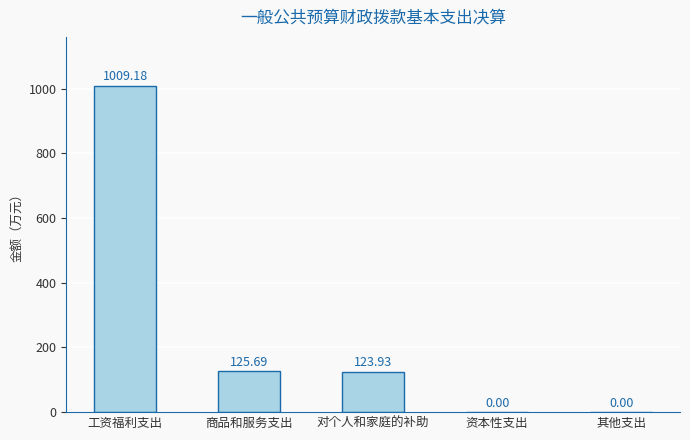

Between 资本性支出 and 工资福利支出, which is larger?

工资福利支出